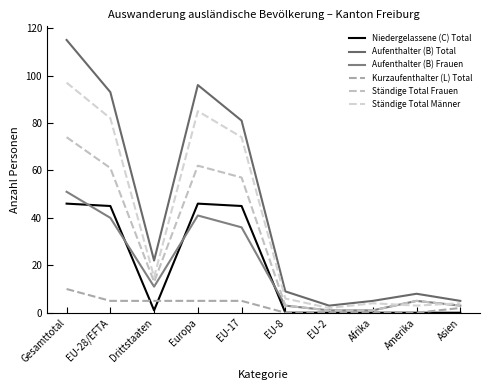

At Gesamttotal, list the series in order from smallest to largest.

Kurzaufenthalter (L) Total, Niedergelassene (C) Total, Aufenthalter (B) Frauen, Ständige Total Frauen, Ständige Total Männer, Aufenthalter (B) Total